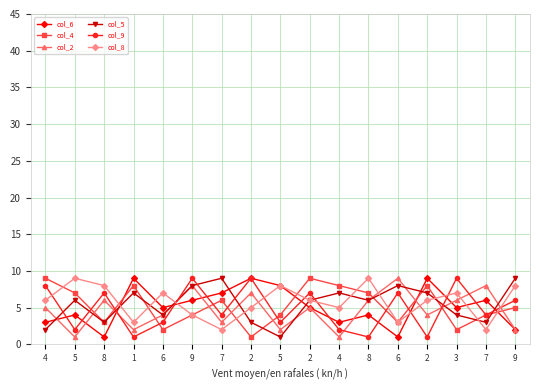

True or false: col_4 and col_8 cross at least once.

True